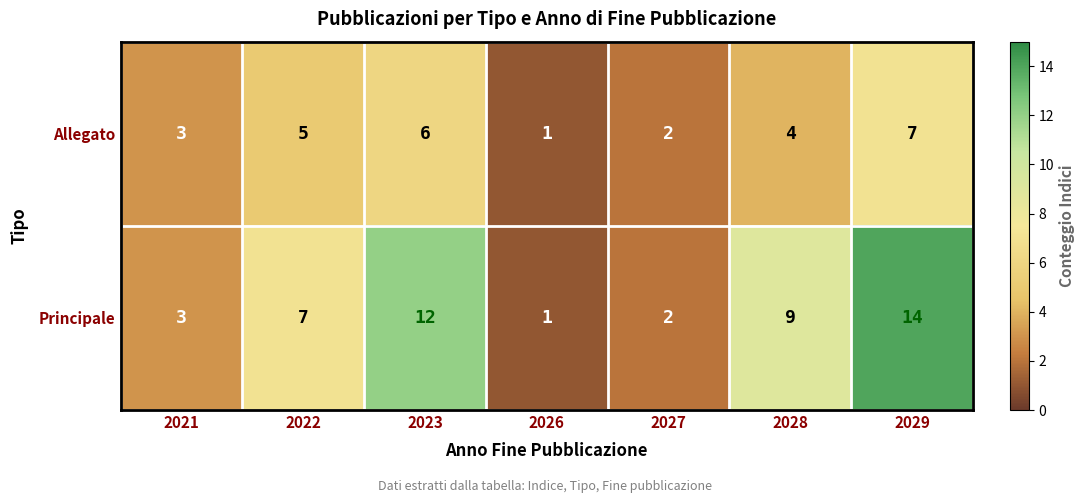

True or false: Allegato has a value of 2 at 2023.

False